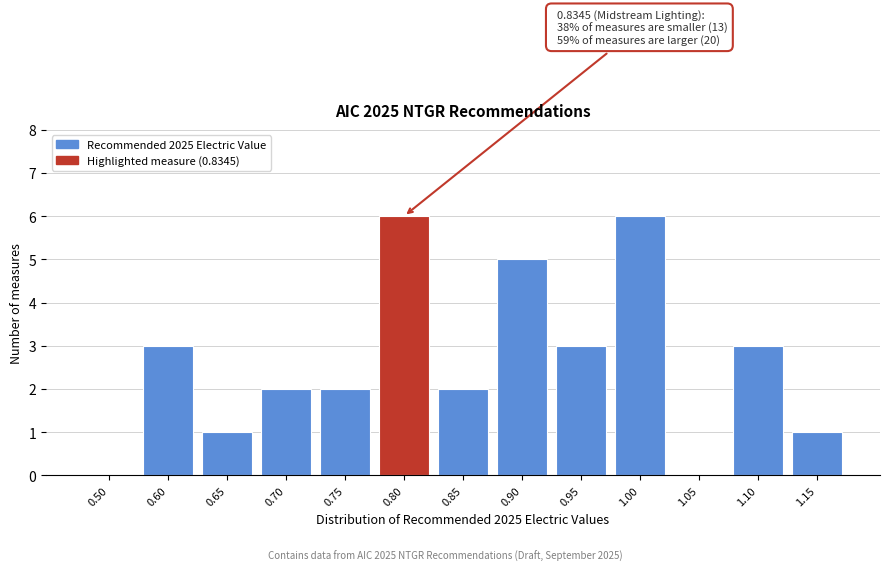

Reading right to left, list all the values displayed in this chart.

1.15=1	1.10=3	1.05=0	1.00=6	0.95=3	0.90=5	0.85=2	0.80=6	0.75=2	0.70=2	0.65=1	0.60=3	0.50=0